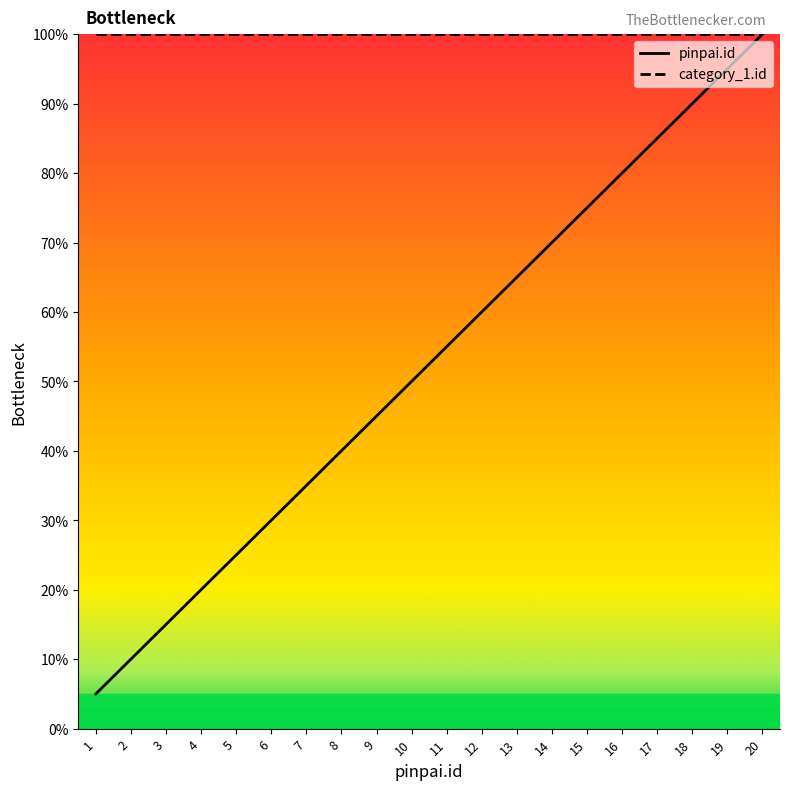

Rank the categories by pinpai.id value from lowest to highest.

1, 2, 3, 4, 5, 6, 7, 8, 9, 10, 11, 12, 13, 14, 15, 16, 17, 18, 19, 20